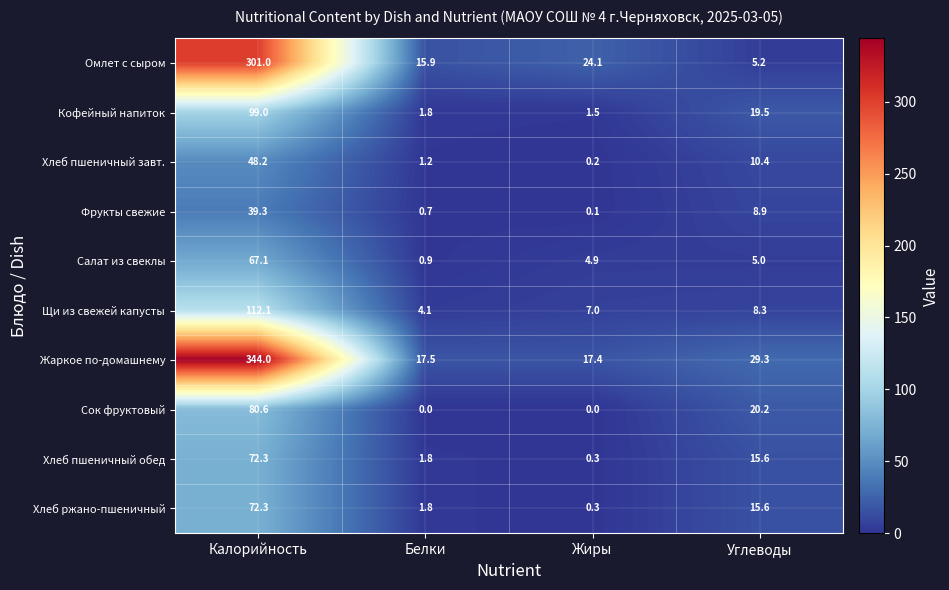

What is the difference between the second highest and minimum values in the Щи из свежей капусты series?

4.2